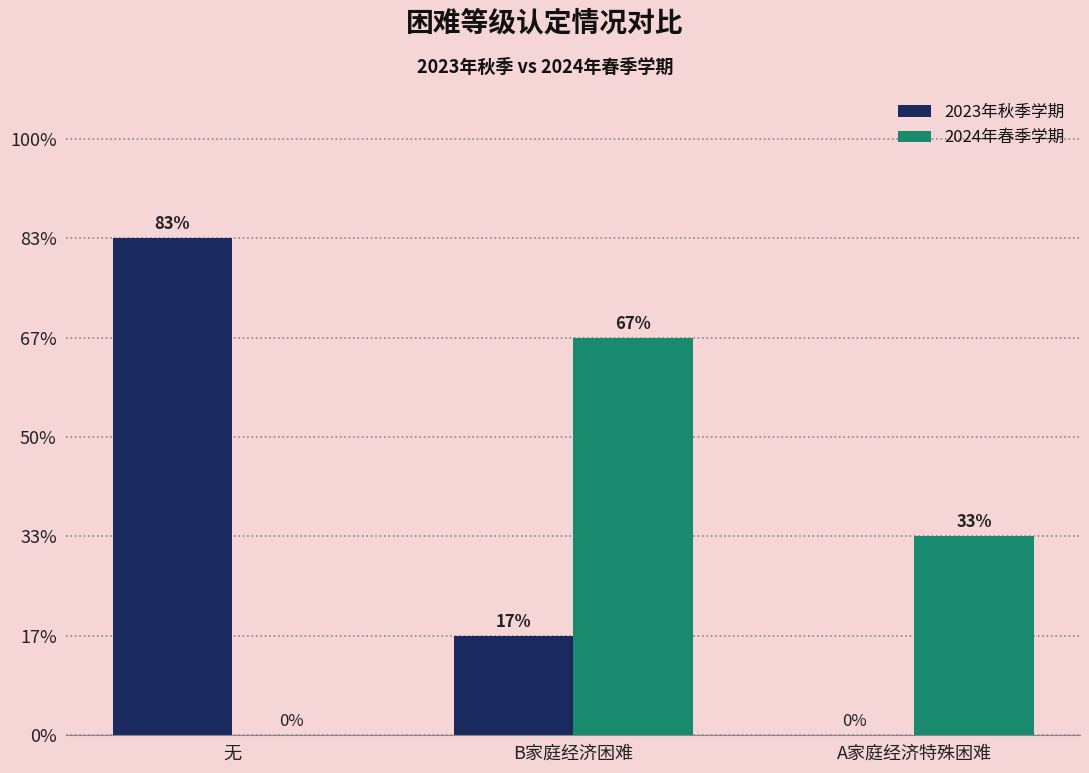

What are all the series names shown in the legend?

2023年秋季学期, 2024年春季学期